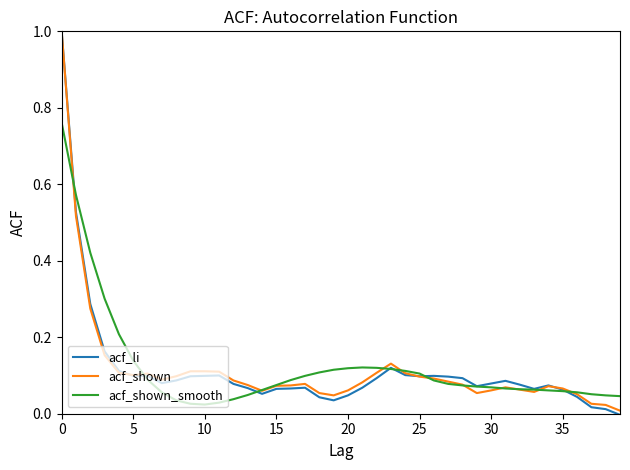

Count the number of data series in this chart.

3